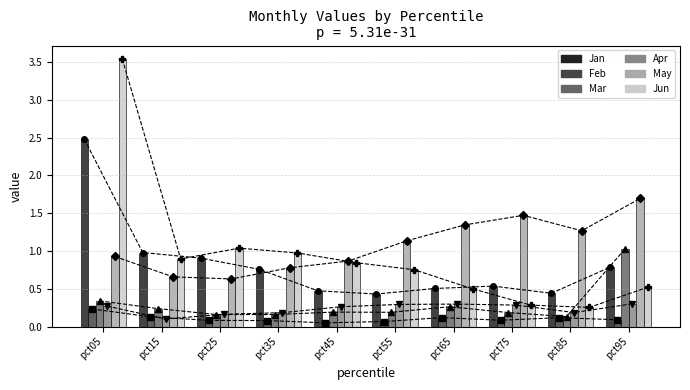

What is the smallest value displayed?

0.1